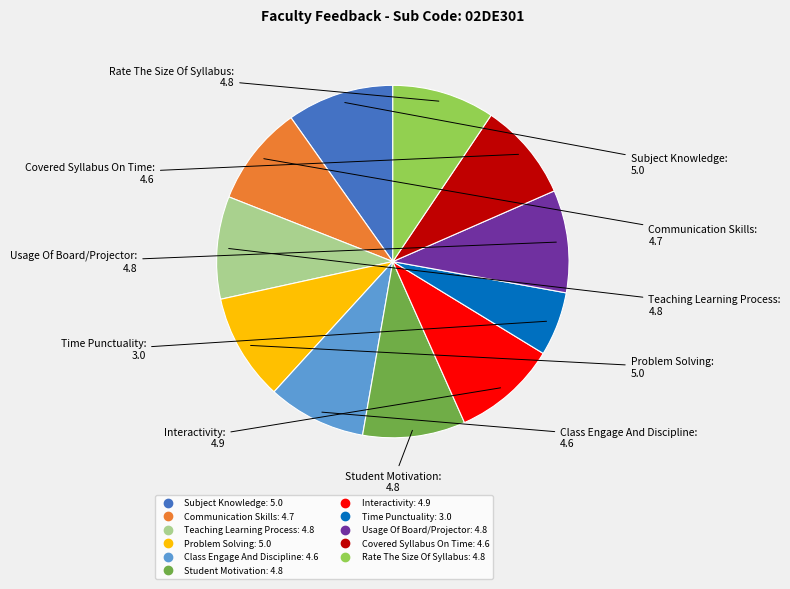

Do Rate The Size Of Syllabus and Subject Knowledge together represent more than half of the pie?

No